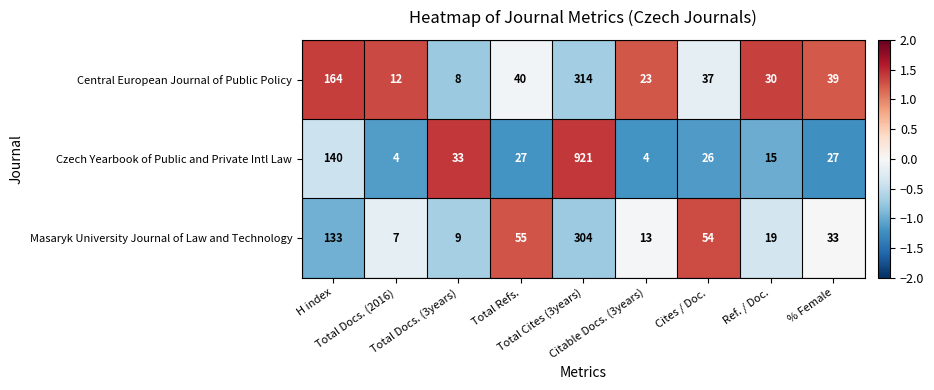

Rank the series by their maximum value, from highest to lowest.

Czech Yearbook of Public and Private Intl Law, Central European Journal of Public Policy, Masaryk University Journal of Law and Technology